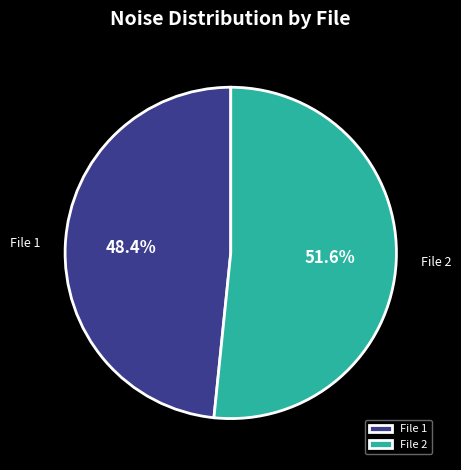

Rank the categories by value from highest to lowest.

File 2, File 1